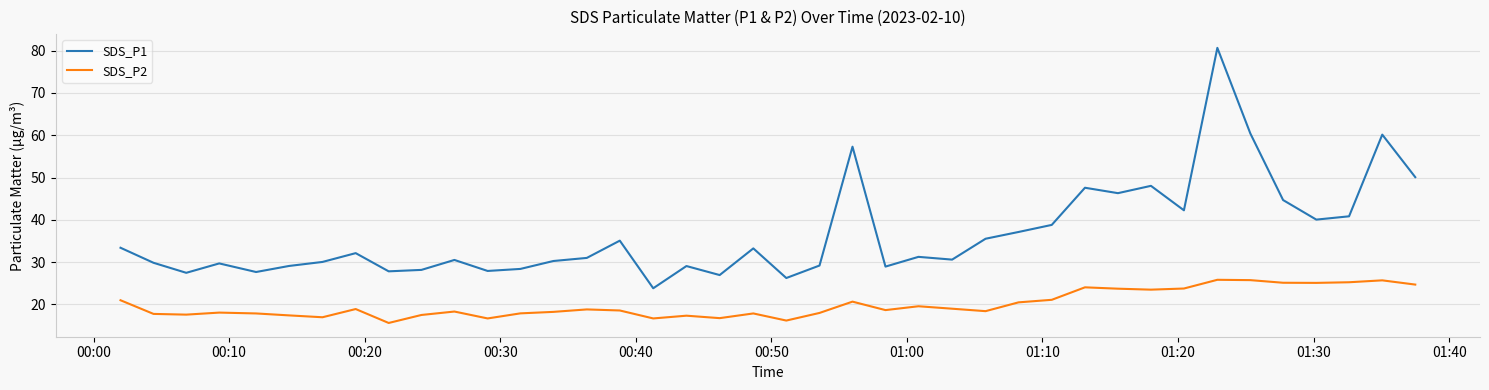

True or false: SDS_P2 and SDS_P1 cross at least once.

False